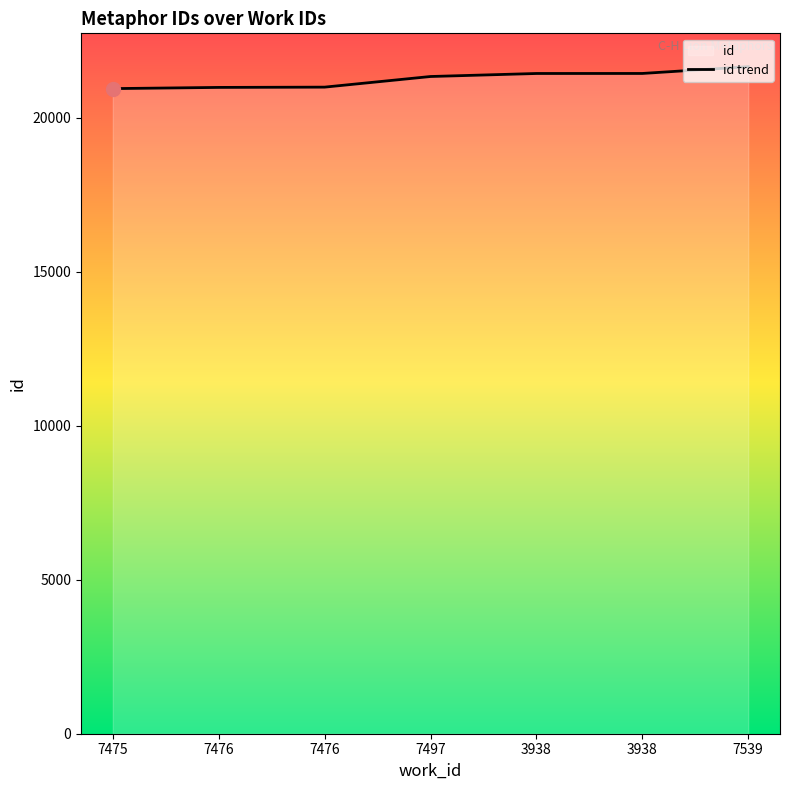

What is the change in value from 7475 to 7539?

+712